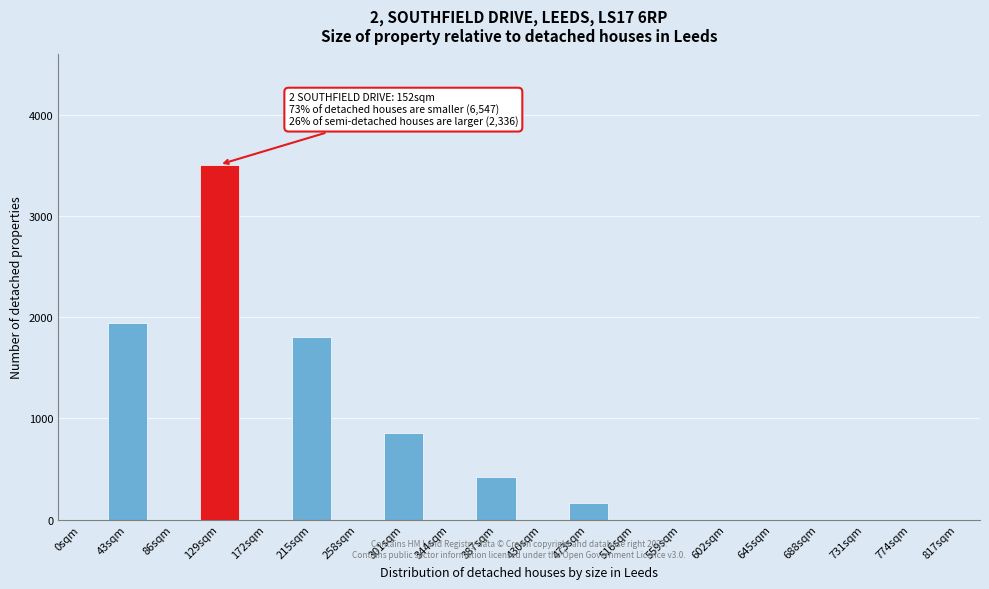

Reading left to right, transcribe all the data shown in this chart.

0sqm=0	43sqm=1942	86sqm=0	129sqm=3511	172sqm=0	215sqm=1803	258sqm=0	301sqm=851	344sqm=0	387sqm=422	430sqm=0	473sqm=165	516sqm=0	559sqm=0	602sqm=0	645sqm=0	688sqm=0	731sqm=0	774sqm=0	817sqm=0